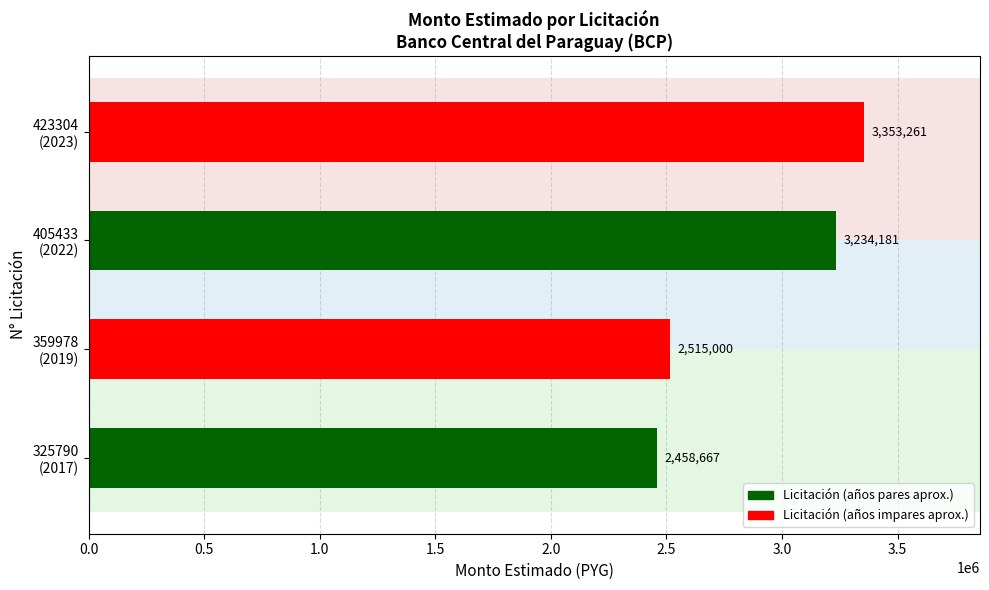

What is the smallest value displayed?

2458667